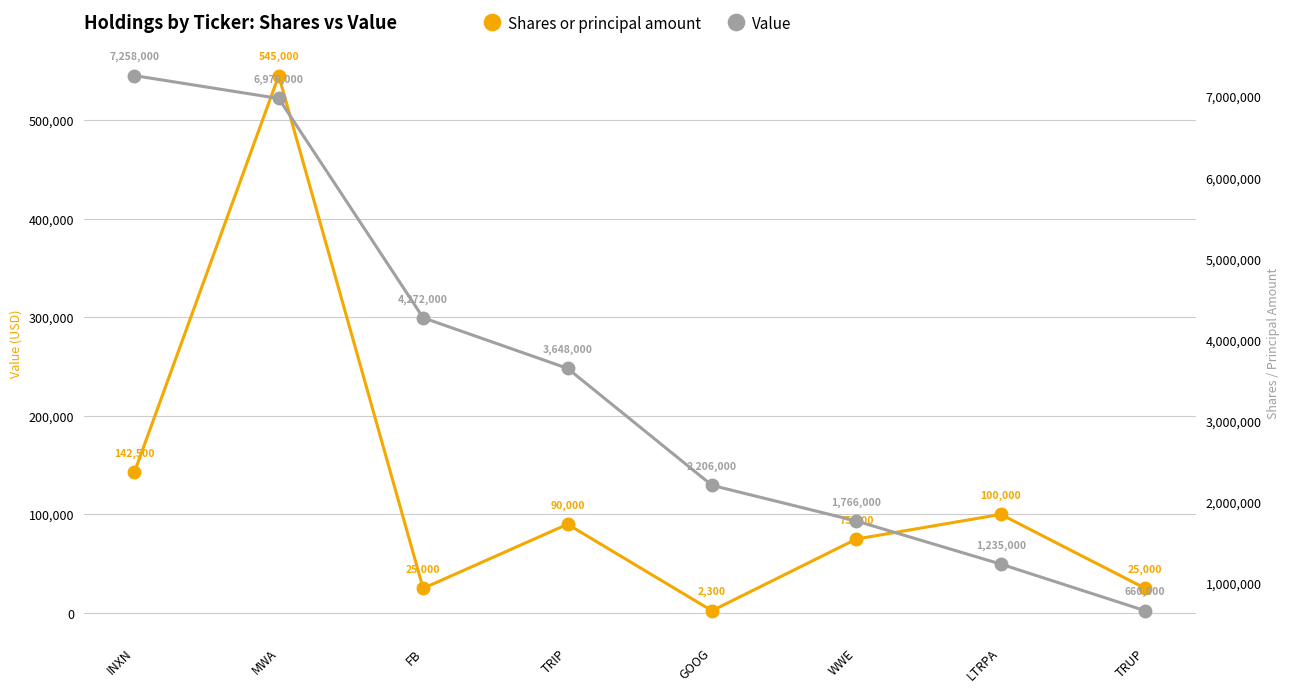

Reading right to left, list all the values displayed in this chart.

Shares or principal amount: 25000	100000	75000	2300	90000	25000	545000	142500
Value: 660000	1235000	1766000	2206000	3648000	4272000	6976000	7258000